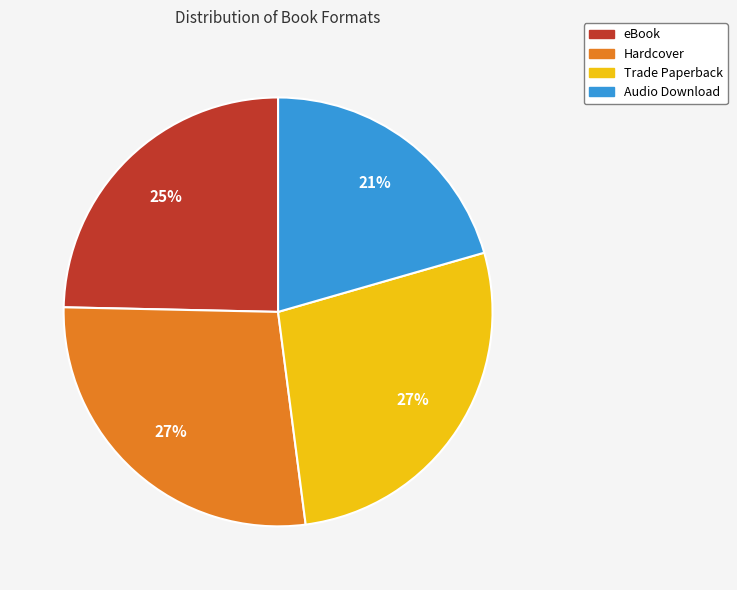

To the nearest percent, what is the combined percentage of Trade Paperback and eBook?

52%